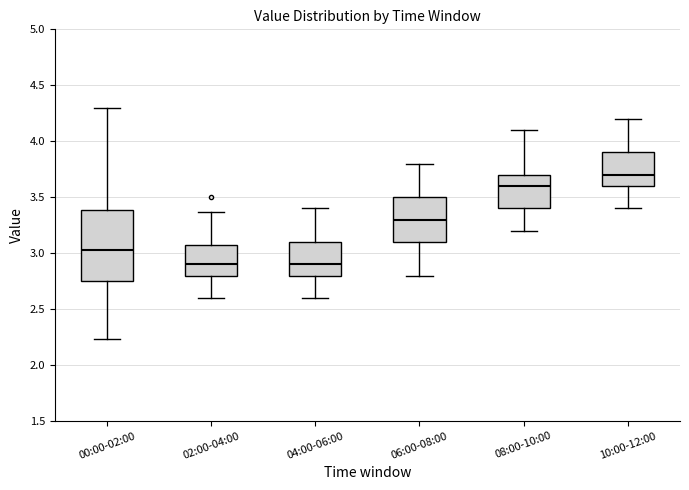

Reading left to right, read every box against the y-axis: the position of its median line, the range the box covers, and the ends of its whiskers. The values are not printed on the chart, so give them approximately, as read against the axis.

00:00-02:00: median 3.05, box 2.75 to 3.40, whiskers 2.25 to 4.30
02:00-04:00: median 2.90, box 2.80 to 3.05, whiskers 2.60 to 3.35
04:00-06:00: median 2.90, box 2.80 to 3.10, whiskers 2.60 to 3.40
06:00-08:00: median 3.30, box 3.10 to 3.50, whiskers 2.80 to 3.80
08:00-10:00: median 3.60, box 3.40 to 3.70, whiskers 3.20 to 4.10
10:00-12:00: median 3.70, box 3.60 to 3.90, whiskers 3.40 to 4.20